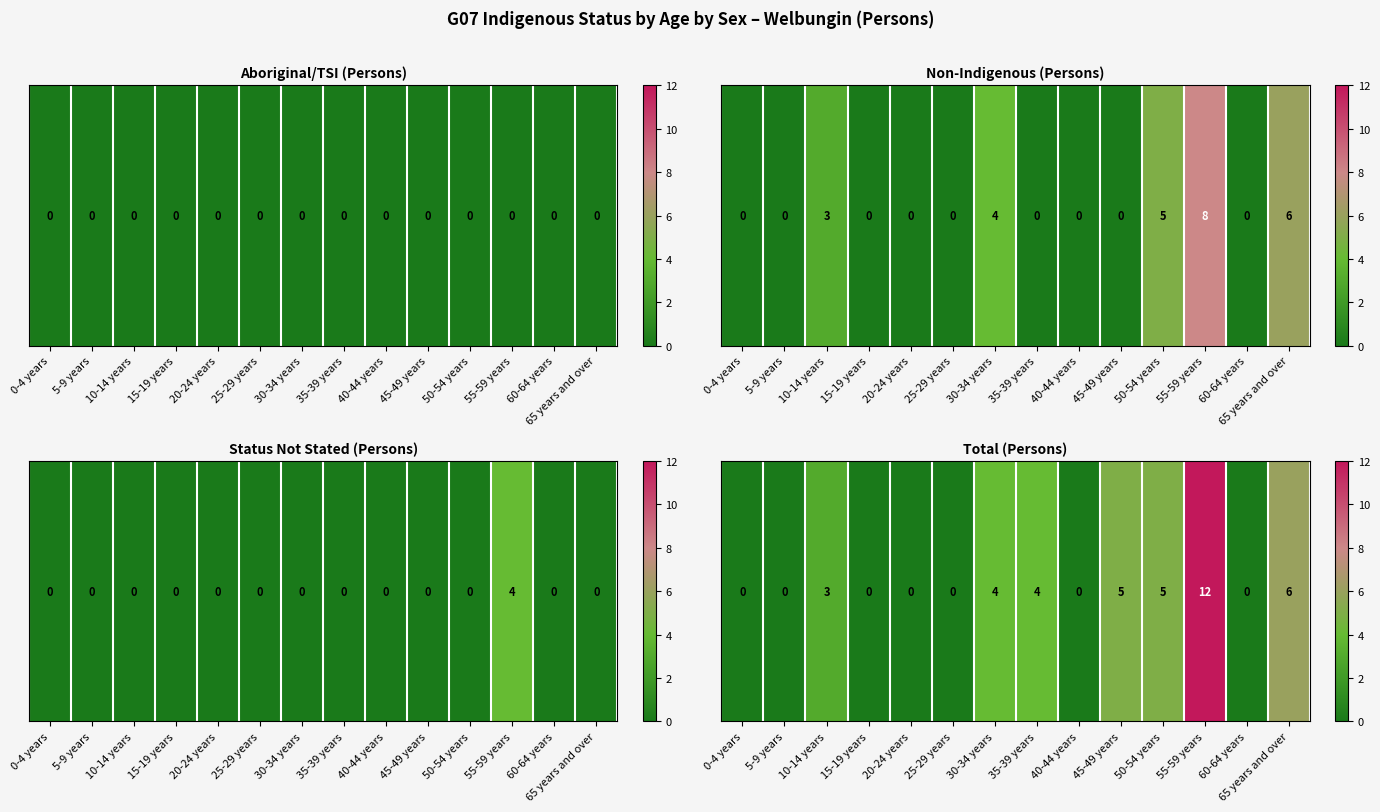

List the labels in order of value, largest first.

55-59 years, 65 years and over, 45-49 years, 50-54 years, 30-34 years, 35-39 years, 10-14 years, 0-4 years, 5-9 years, 15-19 years, 20-24 years, 25-29 years, 40-44 years, 60-64 years